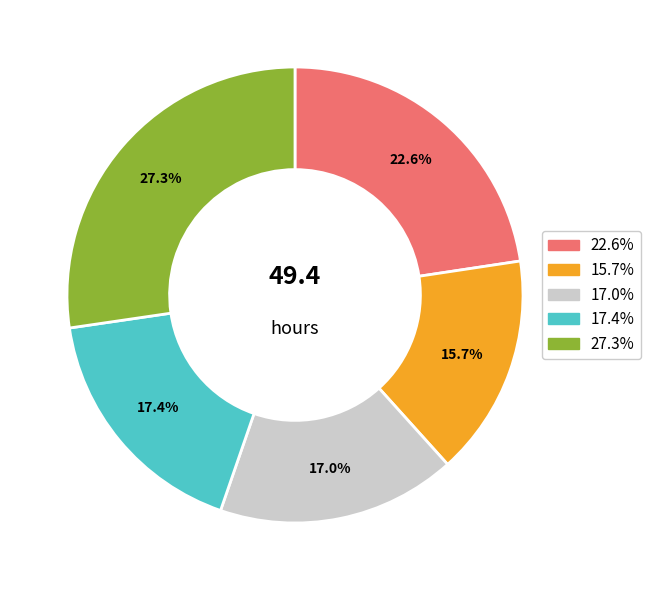

To the nearest percent, what is the average slice percentage?

20%